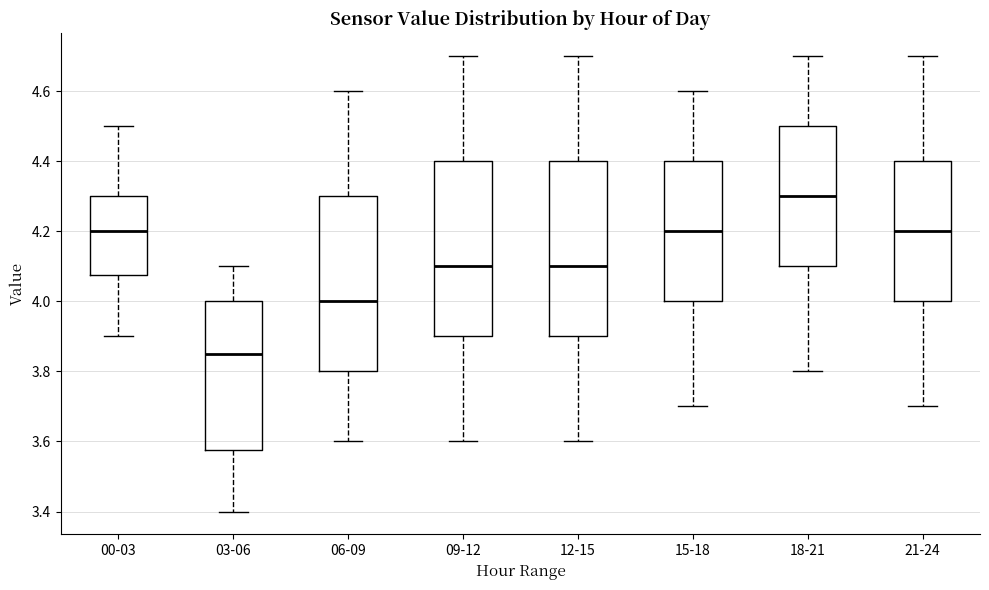

Reading left to right, read every box against the y-axis: the position of its median line, the range the box covers, and the ends of its whiskers. The values are not printed on the chart, so give them approximately, as read against the axis.

00-03: median 4.20, box 4.08 to 4.30, whiskers 3.90 to 4.50
03-06: median 3.86, box 3.58 to 4.00, whiskers 3.40 to 4.10
06-09: median 4.00, box 3.80 to 4.30, whiskers 3.60 to 4.60
09-12: median 4.10, box 3.90 to 4.40, whiskers 3.60 to 4.70
12-15: median 4.10, box 3.90 to 4.40, whiskers 3.60 to 4.70
15-18: median 4.20, box 4.00 to 4.40, whiskers 3.70 to 4.60
18-21: median 4.30, box 4.10 to 4.50, whiskers 3.80 to 4.70
21-24: median 4.20, box 4.00 to 4.40, whiskers 3.70 to 4.70